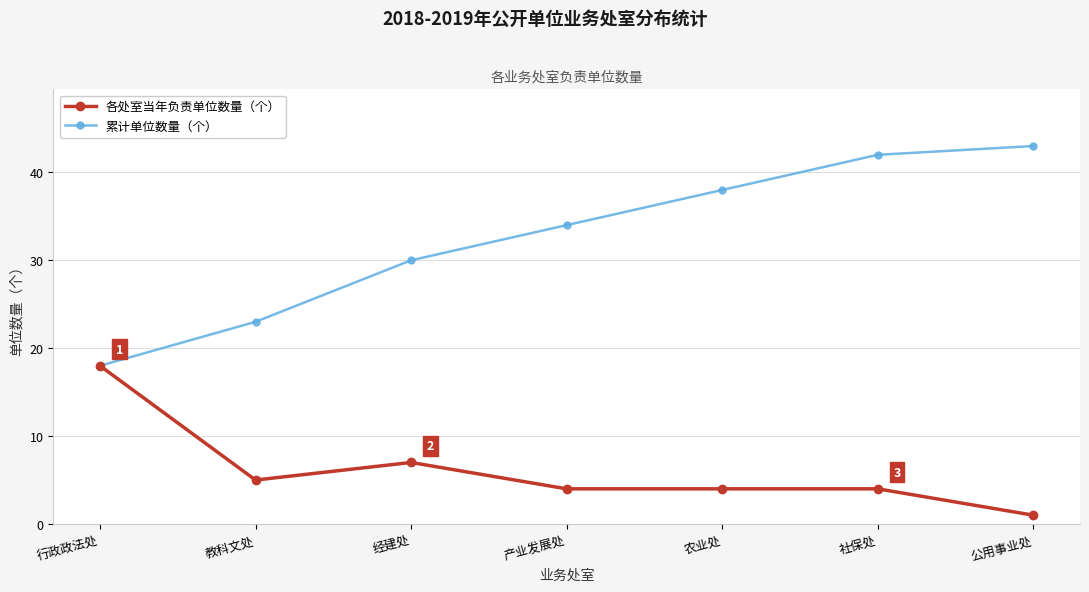

Reading left to right, transcribe all the data shown in this chart.

各处室当年负责单位数量（个）: 18	5	7	4	4	4	1
累计单位数量（个）: 18	23	30	34	38	42	43